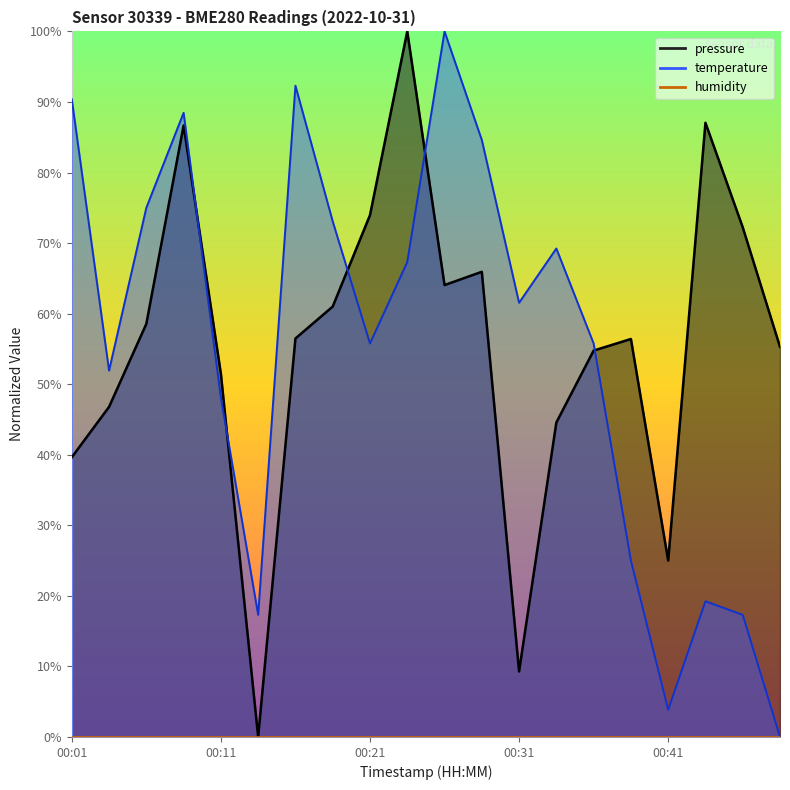

What is the average value of the pressure series?

55.5